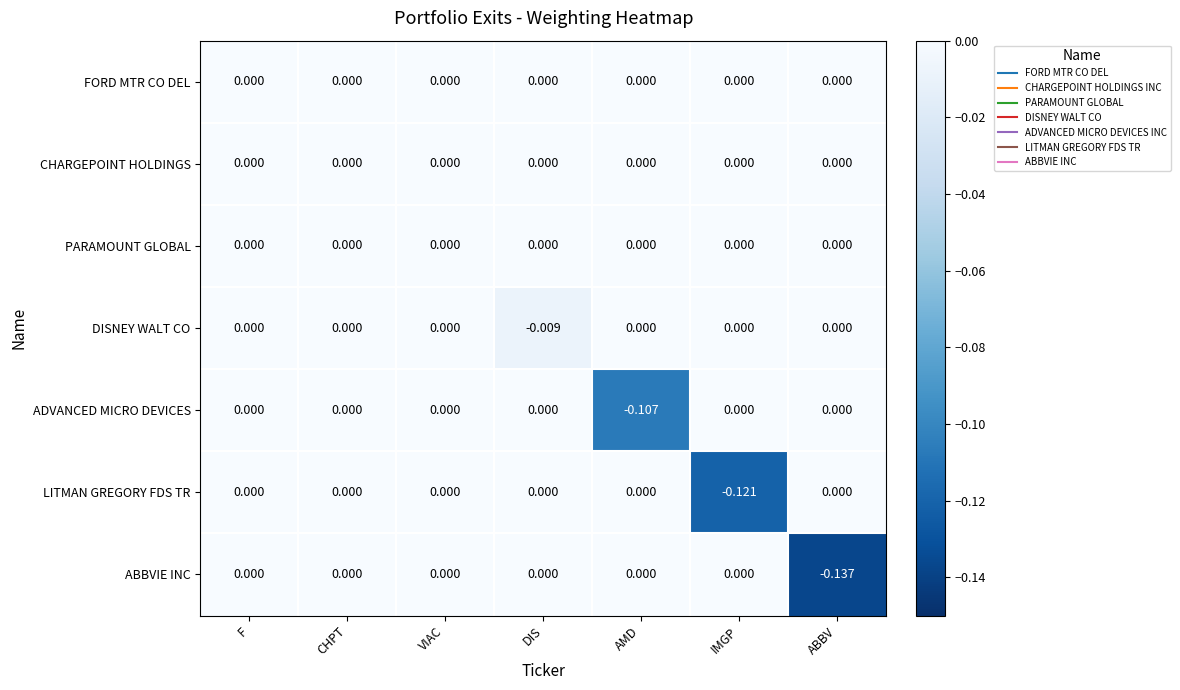

Between AMD and IMGP, which series saw the biggest shift?

LITMAN GREGORY FDS TR